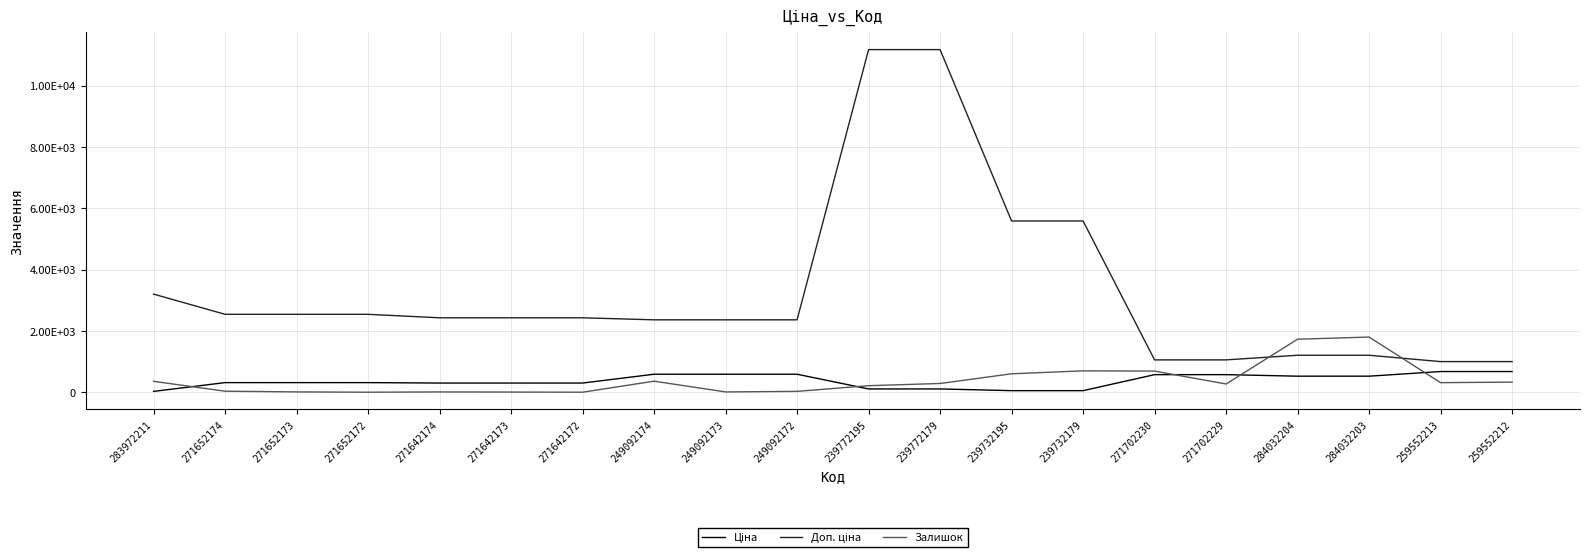

True or false: Залишок has a value of 381.5 at 271702229.

False